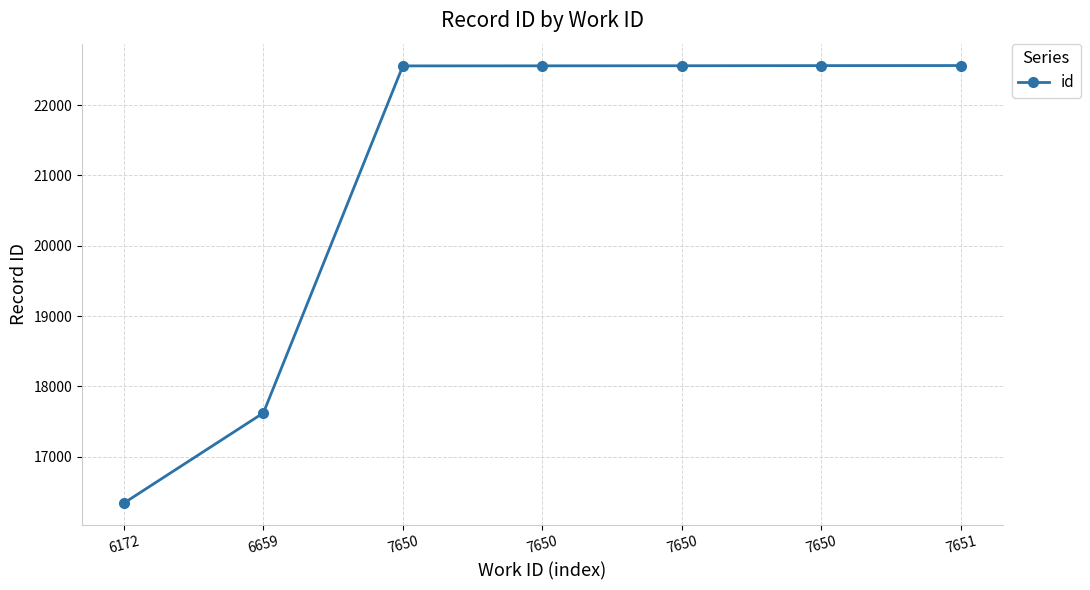

Where is the data nearest to the value 19452?

6659